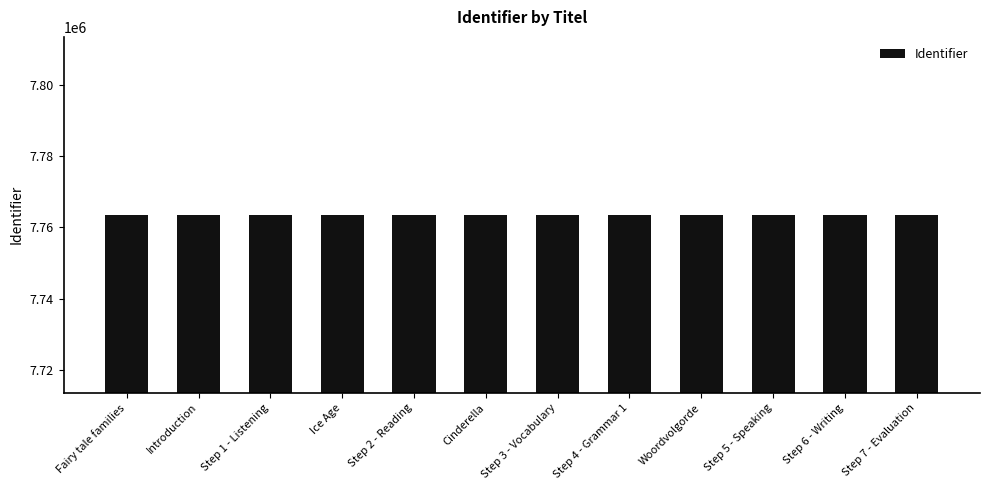

What is the change in value from Fairy tale families to Introduction?

+1